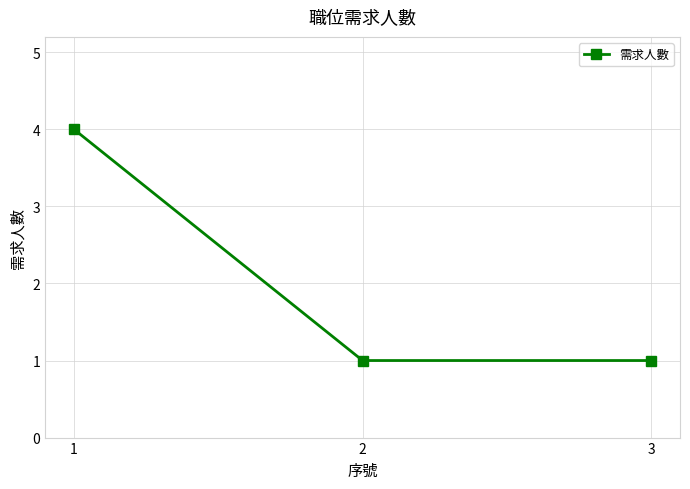

What is the maximum value shown in the chart?

4